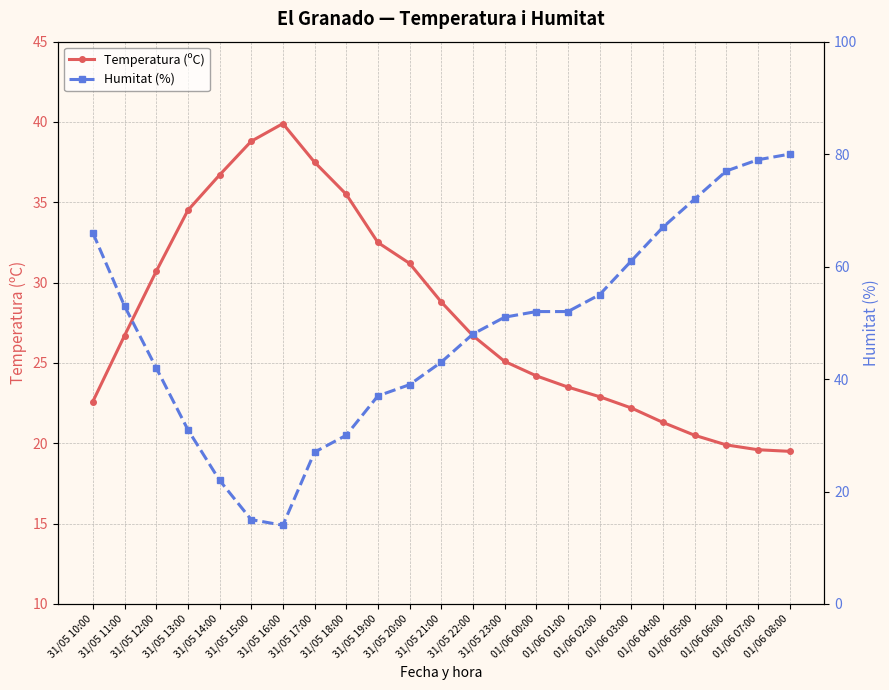

Which series changed the most between 01/06 00:00 and 01/06 03:00?

Humitat (%)